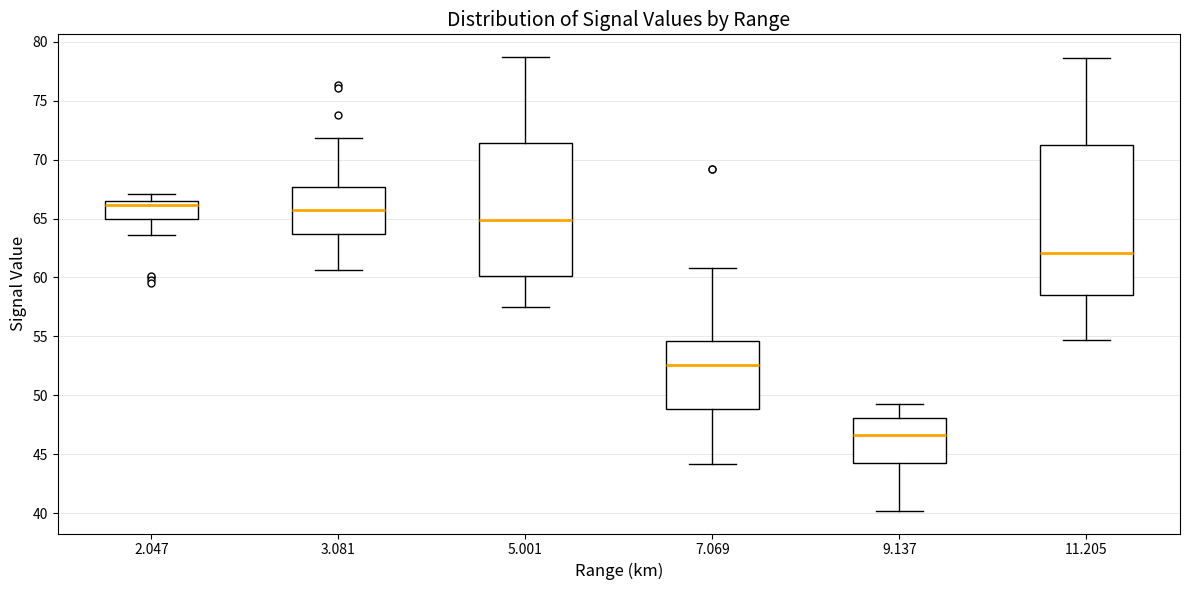

Comparing the boxes themselves (not the whiskers), which one is the tallest?

11.205